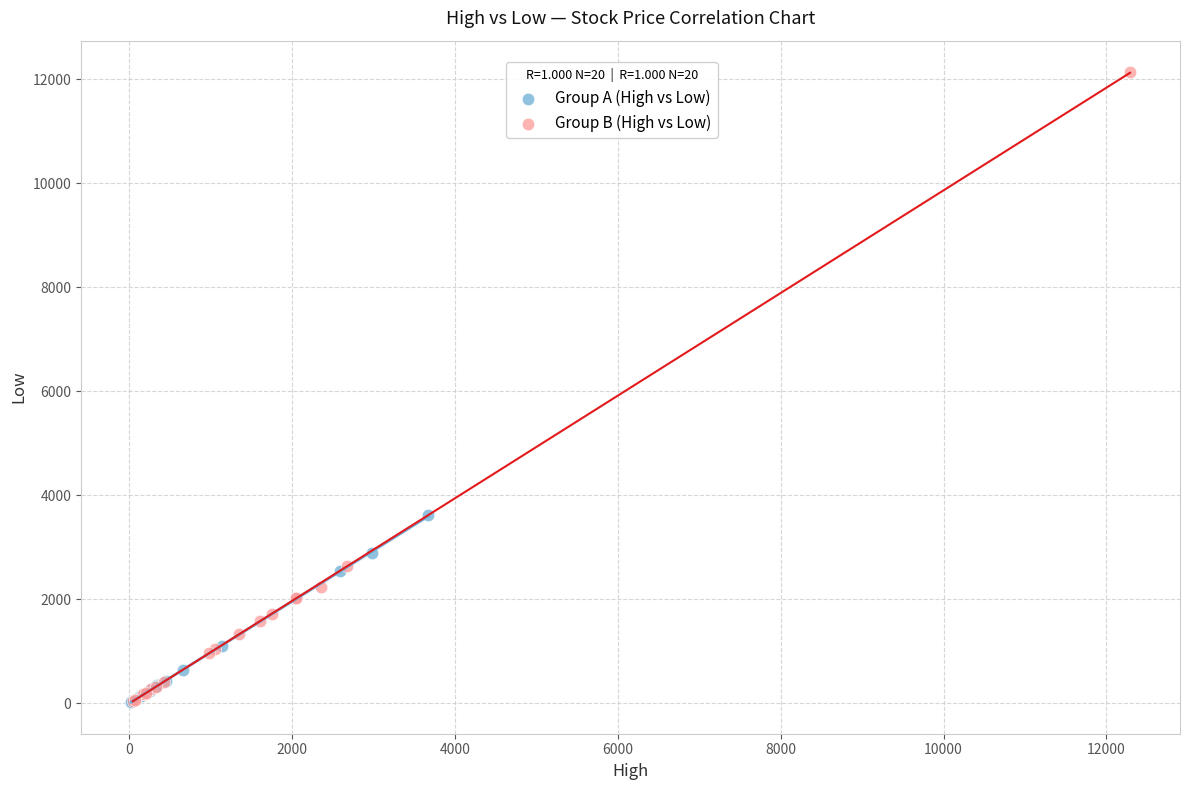

Which series contains the highest Y value?

Group B (High vs Low)